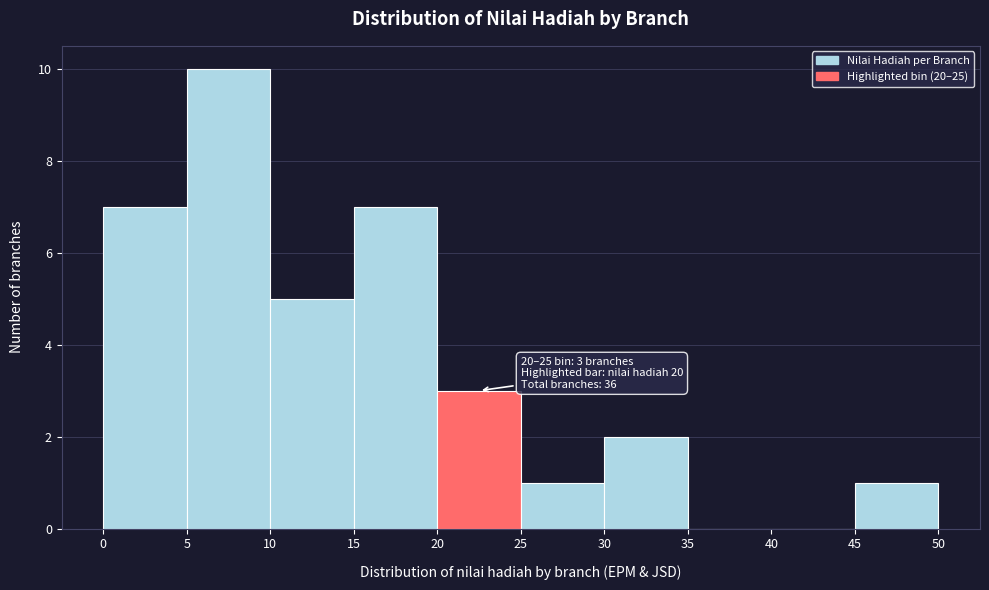

Over which range of the x-axis is the bar tallest?

5 to 10